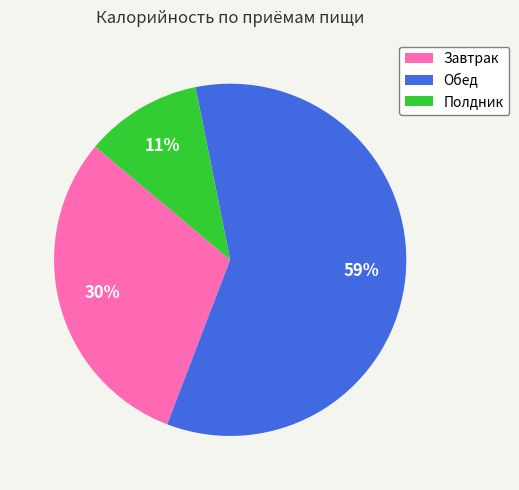

How many segments does this pie chart have?

3